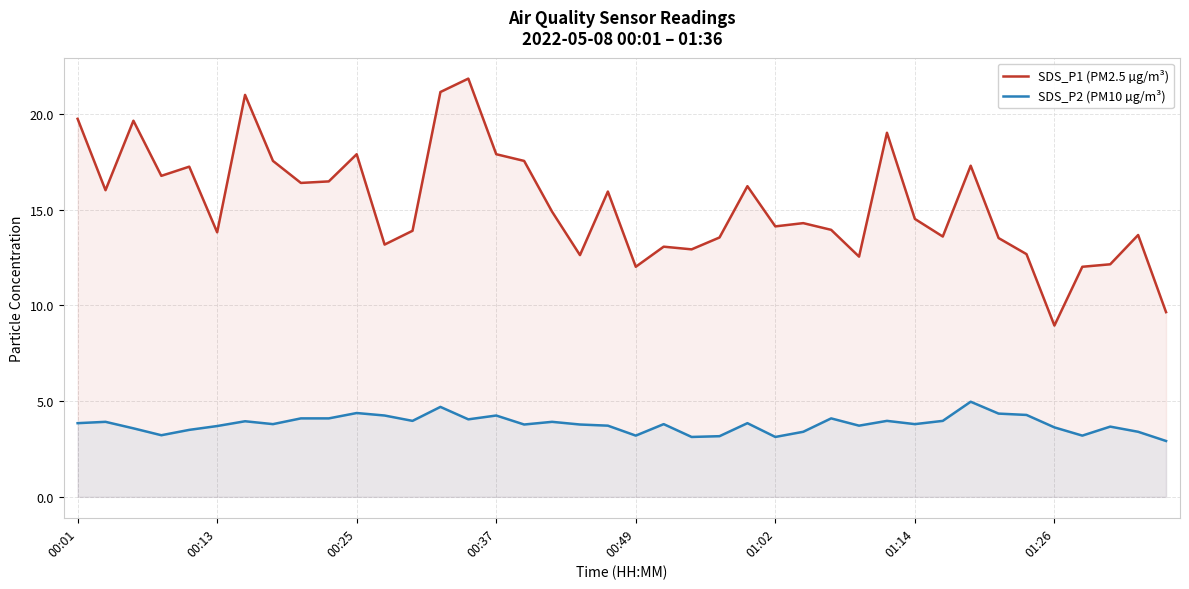

True or false: SDS_P1 (PM2.5 µg/m³) and SDS_P2 (PM10 µg/m³) cross at least once.

False